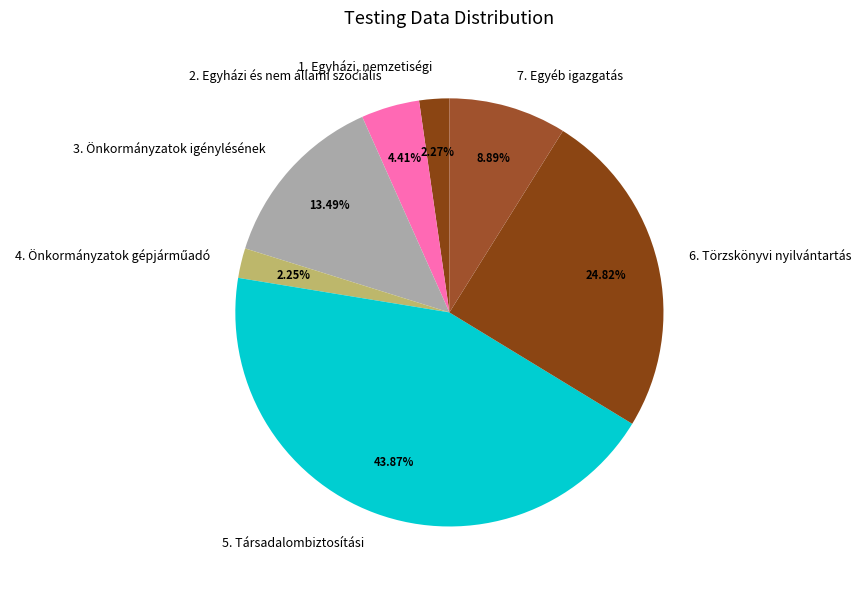

Is it true that 2. Egyházi és nem állami szociális is 4% of the pie?

True